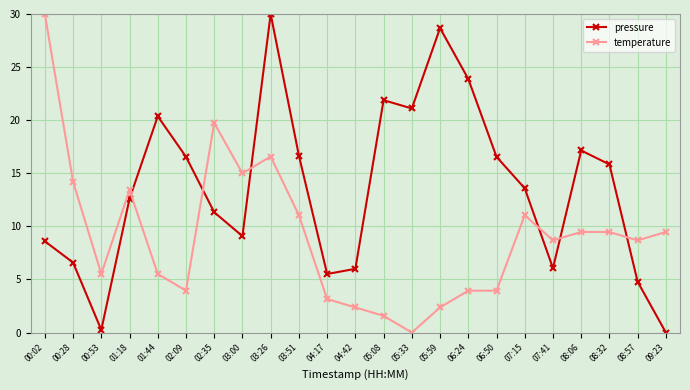

List the series in order of their overall mean, lowest first.

temperature, pressure